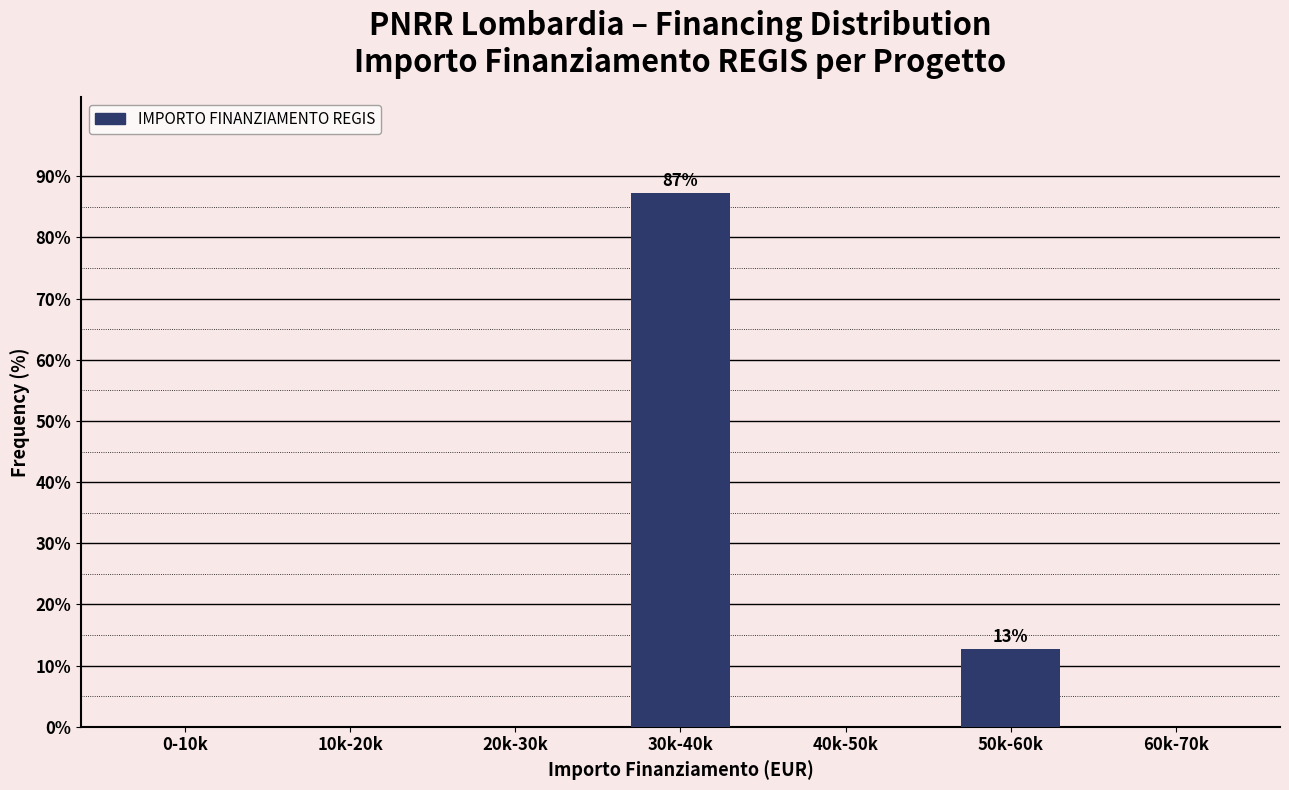

Reading right to left, list all the values displayed in this chart.

60k-70k=0.0	50k-60k=12.7	40k-50k=0.0	30k-40k=87.3	20k-30k=0.0	10k-20k=0.0	0-10k=0.0